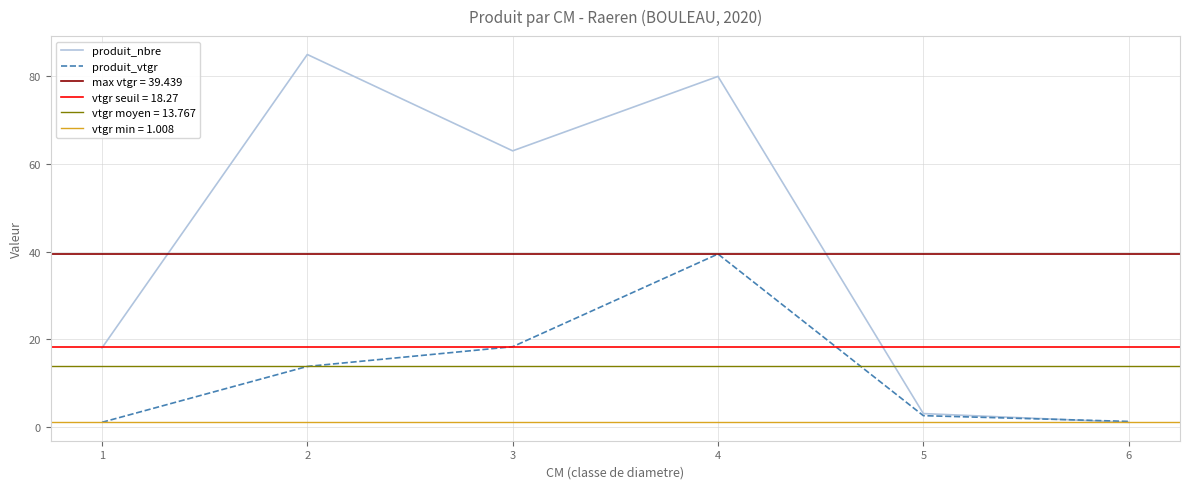

What is the sum of all produit_nbre values?

250.0